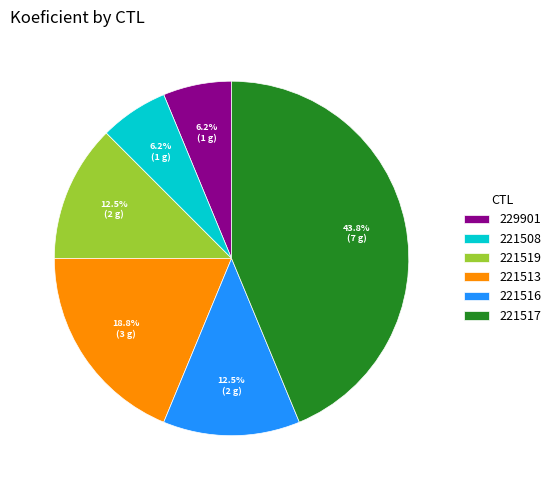

Which slice is the largest?

221517